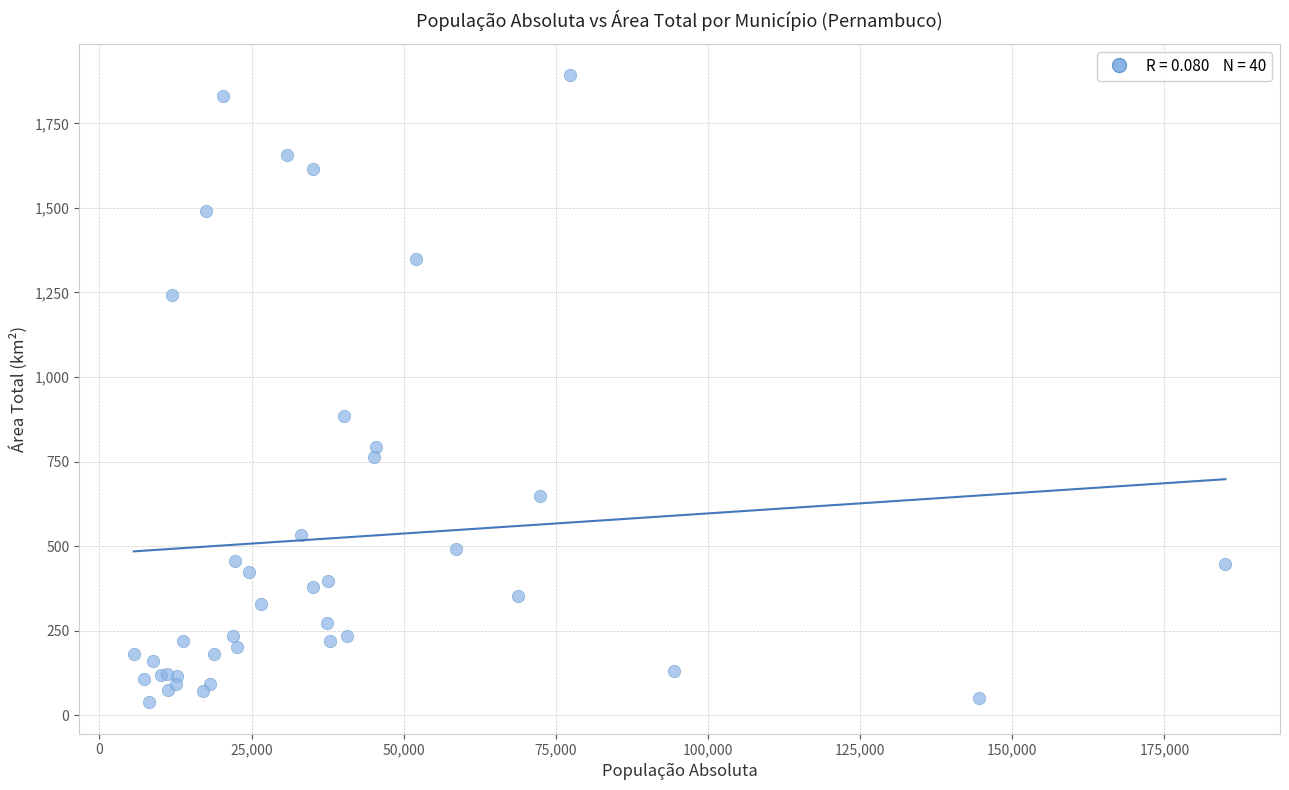

What Y value in the scatter plot is closest to 965?

886.0